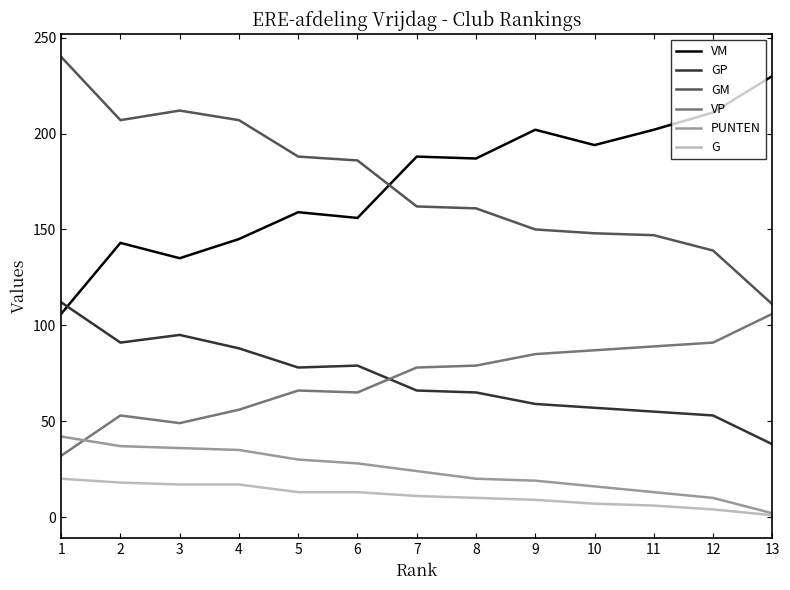

The VM series shows 135 at 3. True or false?

True